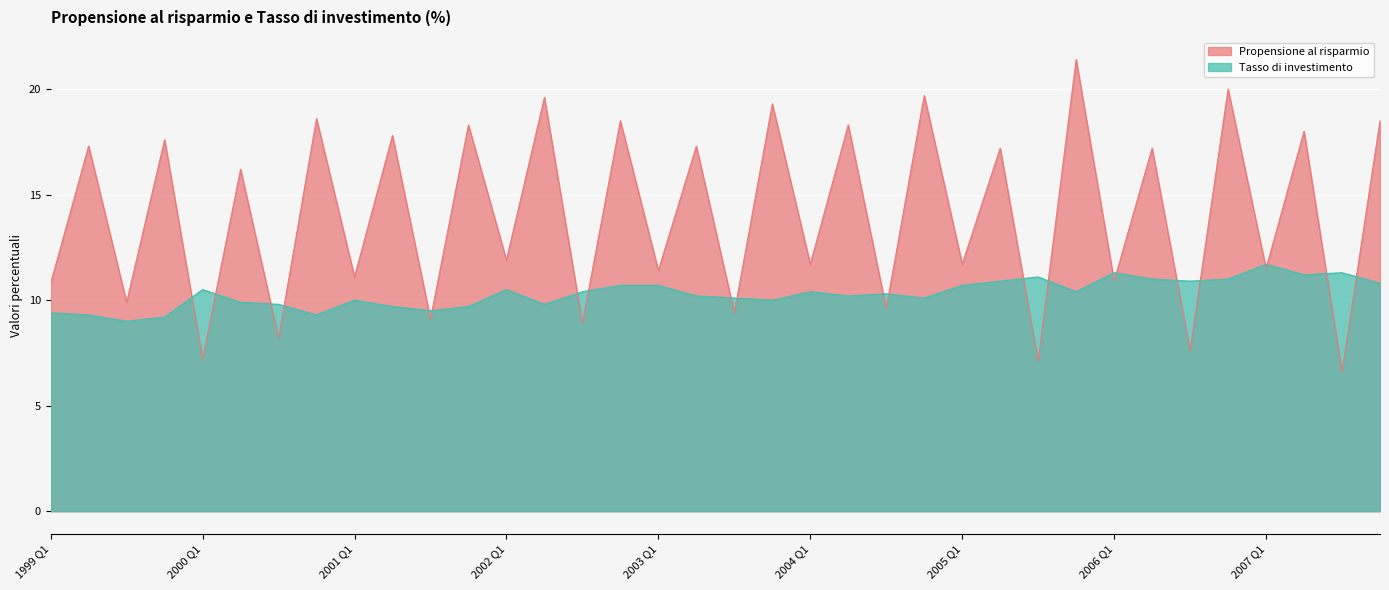

Where does the Propensione al risparmio series first go above 16?

1999 Q2